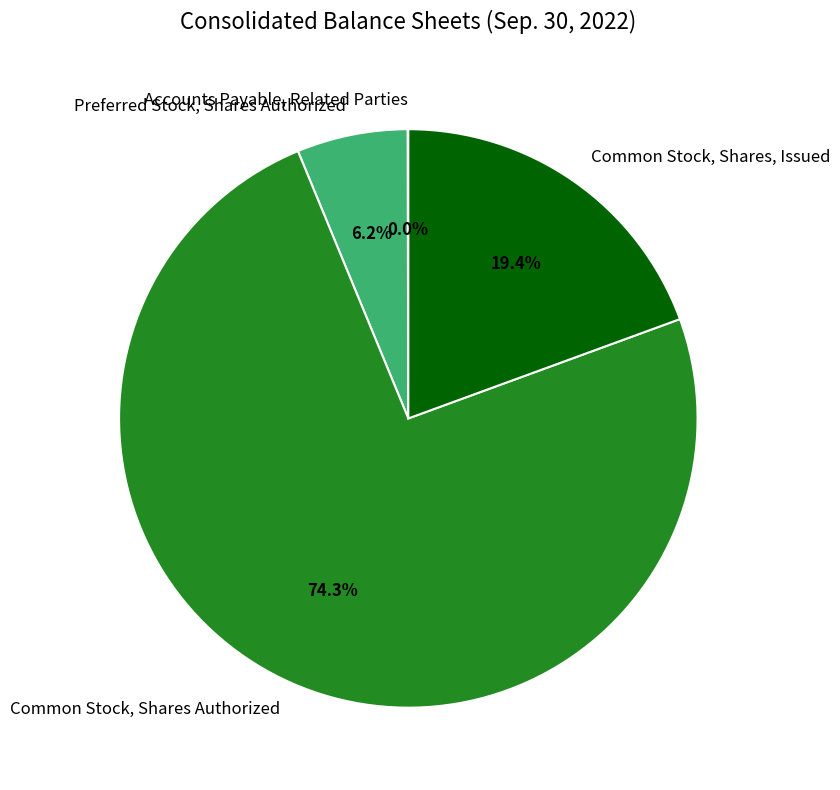

The Common Stock, Shares, Issued slice represents 19% of the pie. True or false?

True